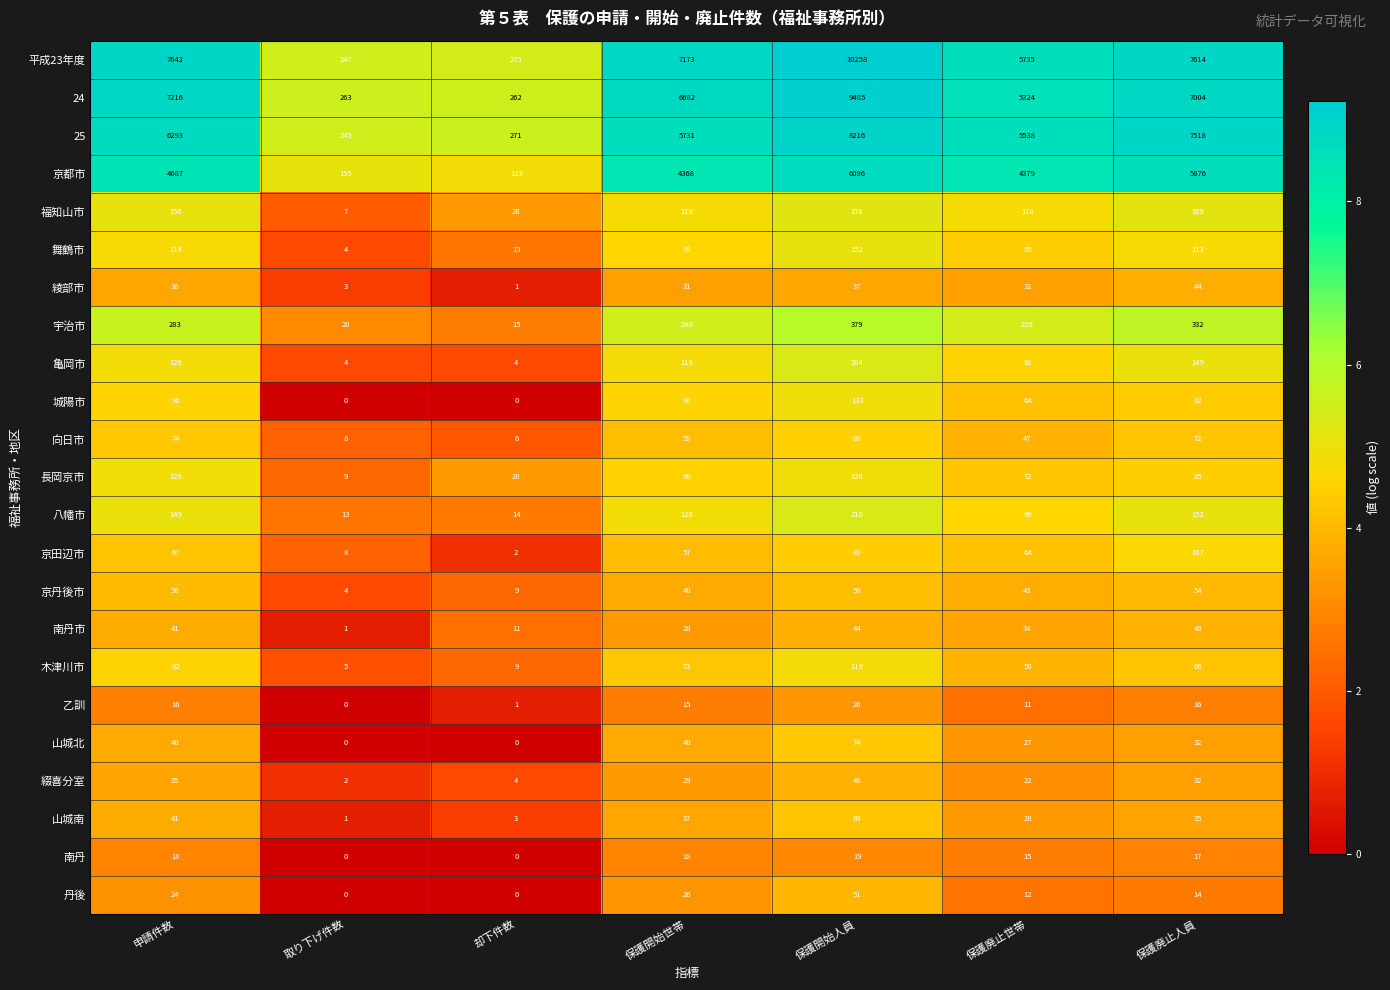

What is the maximum value for 南丹市?

48